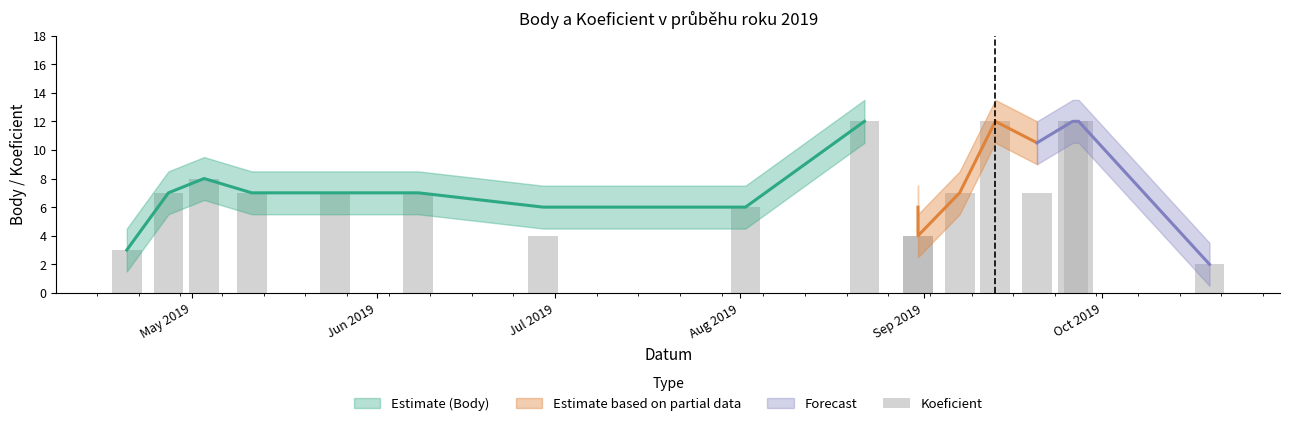

The chart shows a value of 2 at 10. True or false?

False